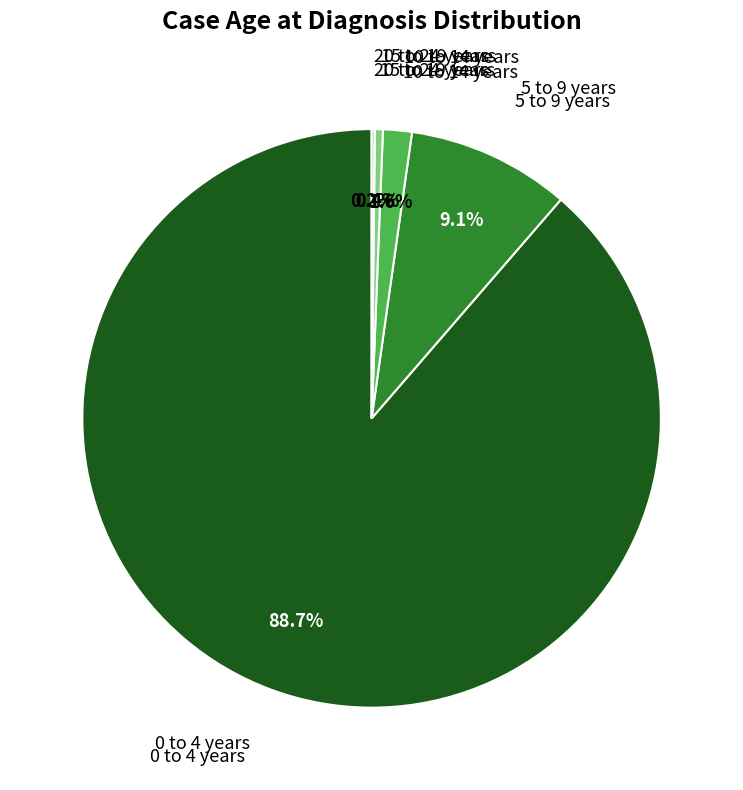

How much of the chart is everything except 5 to 9 years?

90.9%